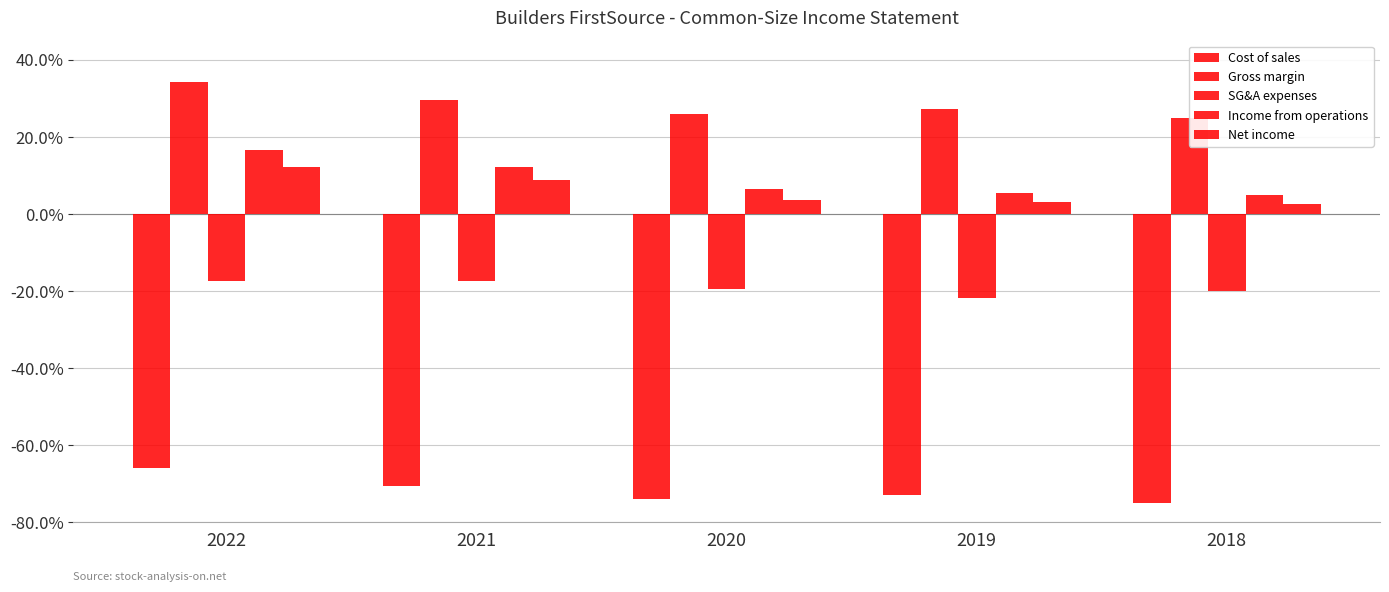

Is it true that Net income equals 0.0 at 2019?

False